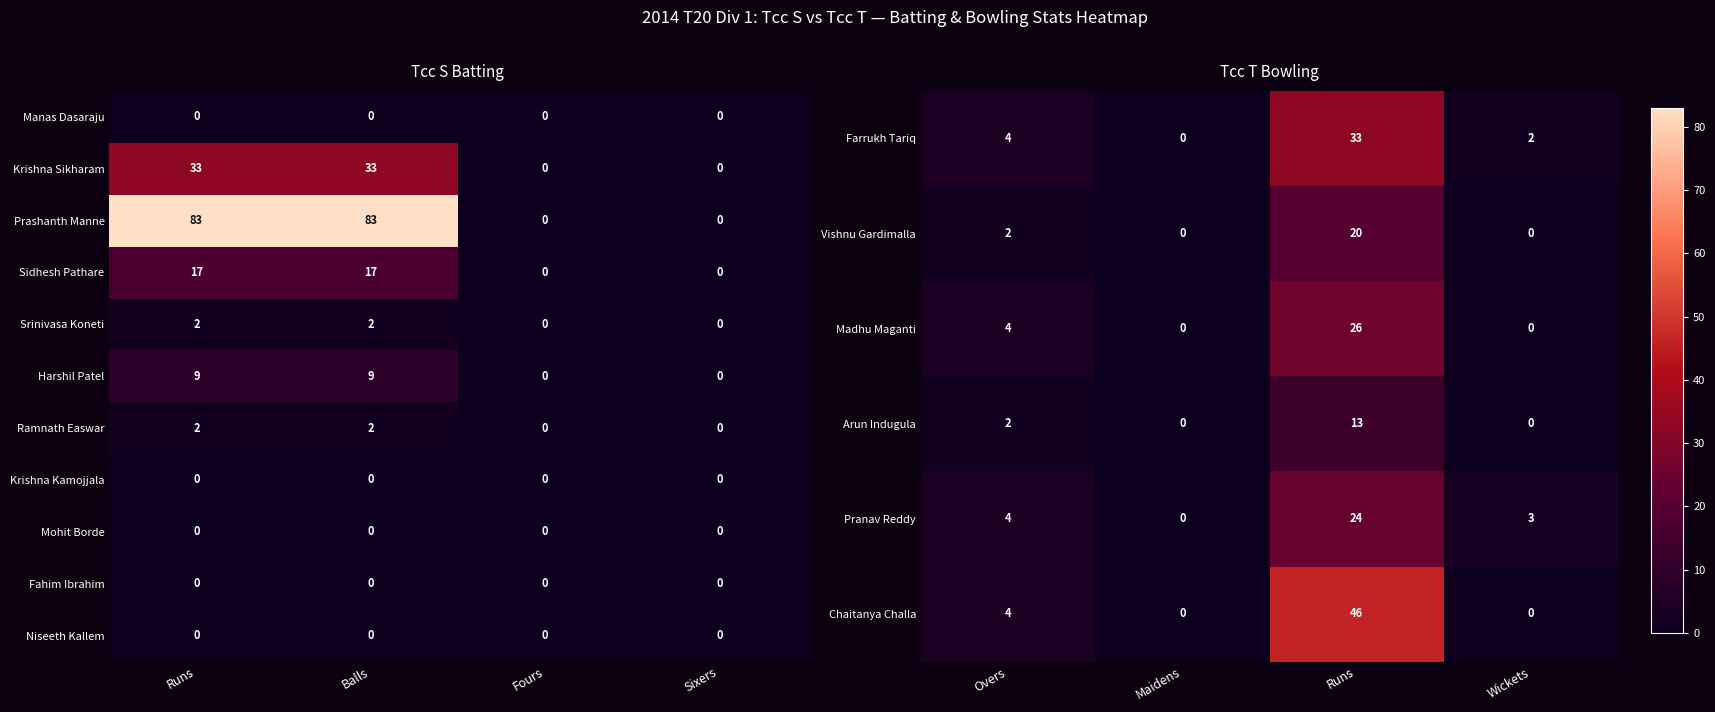

True or false: Prashanth Manne has a value of 0 at Fours.

True